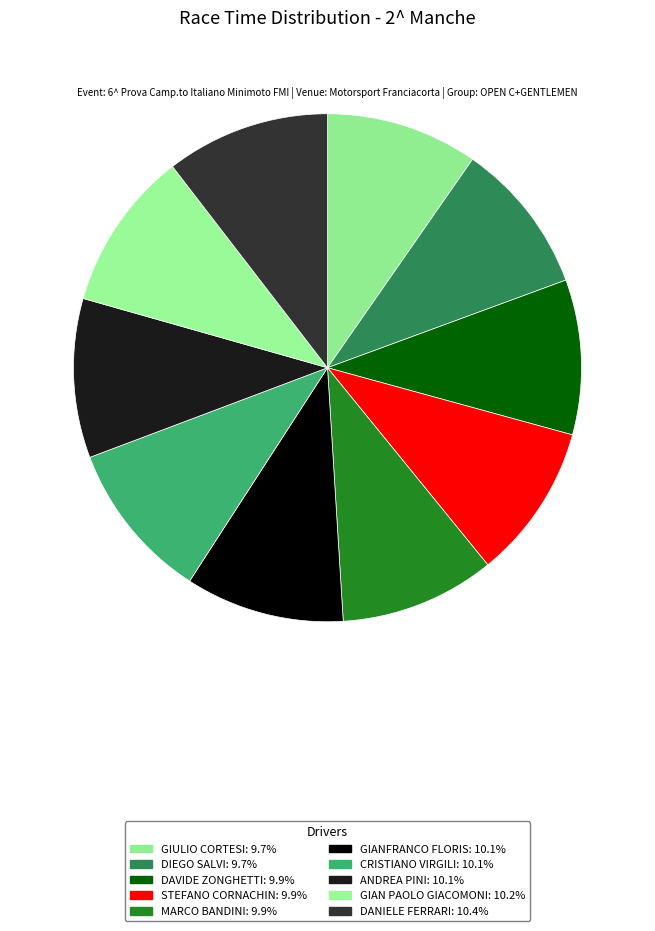

Rank the categories by value from lowest to highest.

GIULIO CORTESI, DIEGO SALVI, DAVIDE ZONGHETTI, STEFANO CORNACHIN, MARCO BANDINI, GIANFRANCO FLORIS, CRISTIANO VIRGILI, ANDREA PINI, GIAN PAOLO GIACOMONI, DANIELE FERRARI